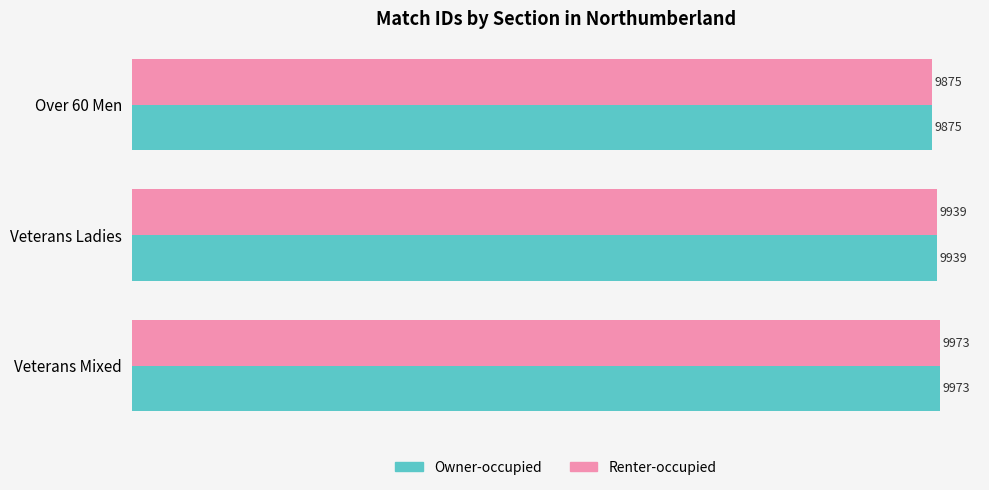

The value of Renter-occupied at Veterans Ladies is 9939. True or false?

True